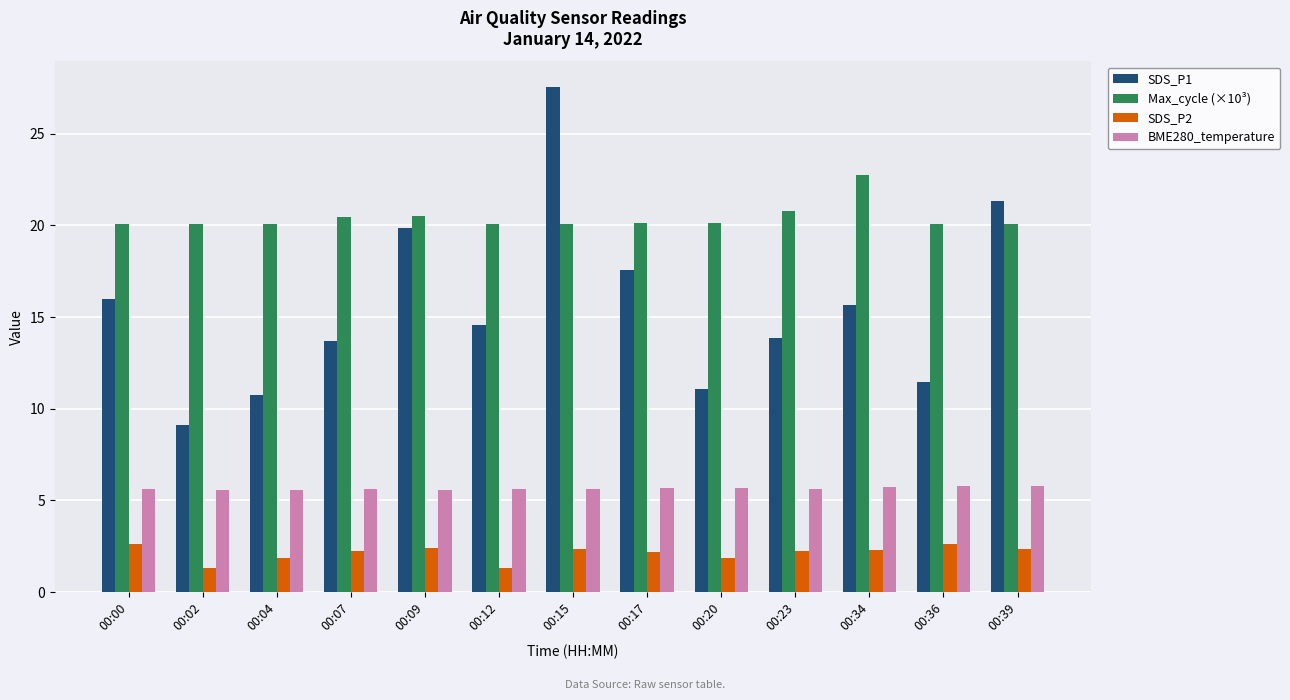

Which series has the largest range (max minus min)?

SDS_P1